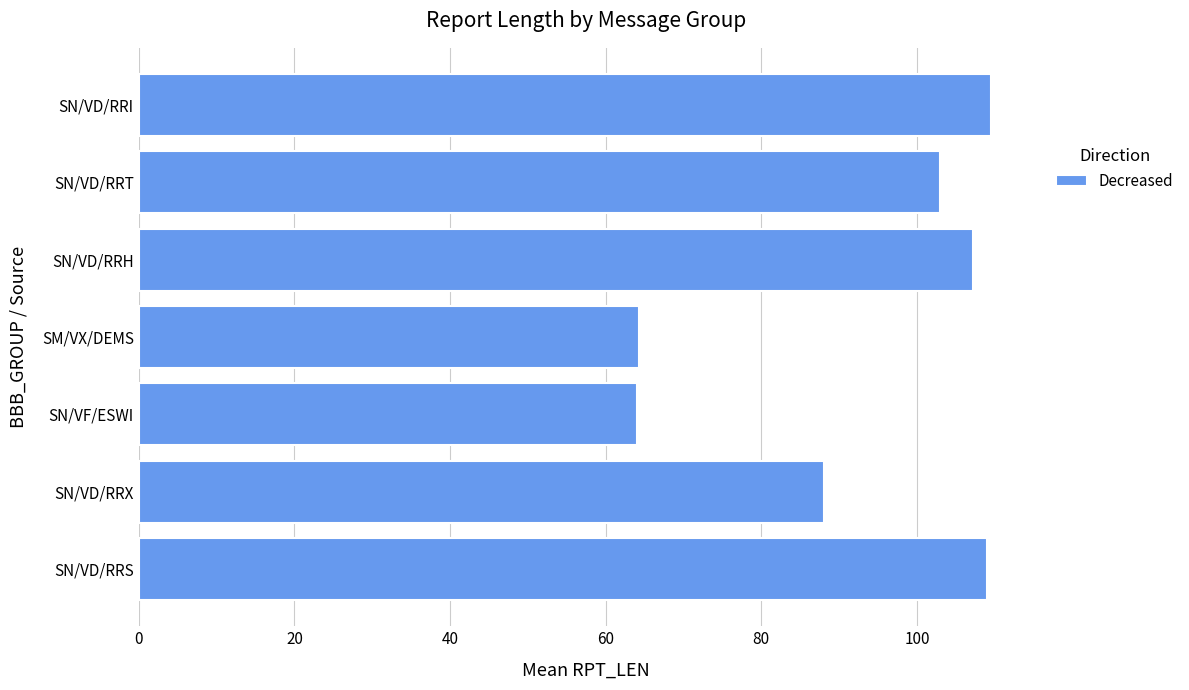

What is the sum of all values?

645.0